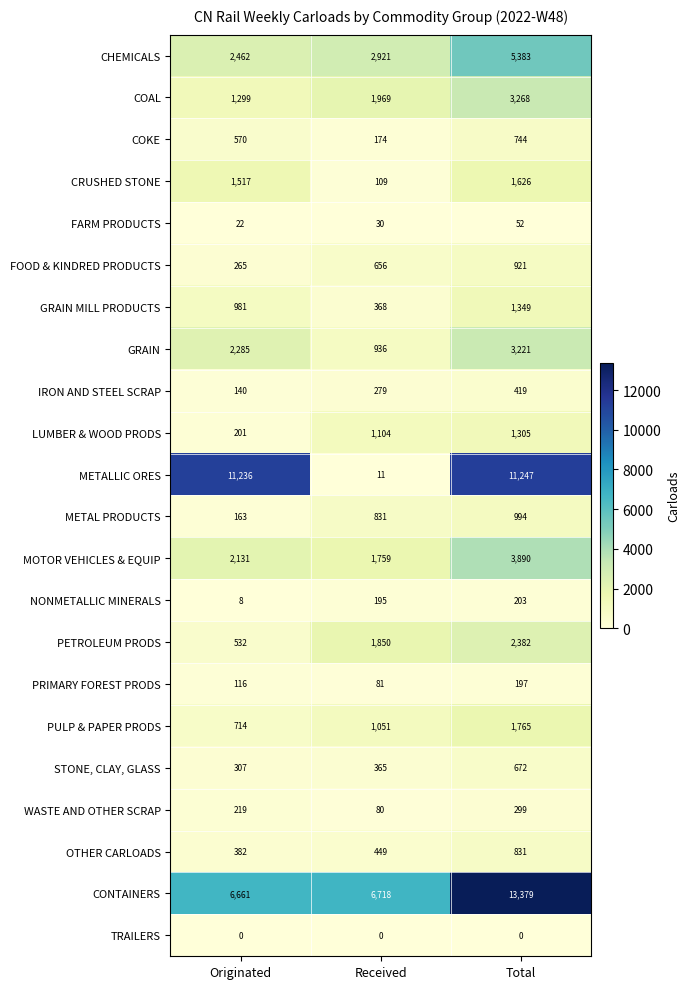

Read the IRON AND STEEL SCRAP value at Received, to the nearest 50.

300